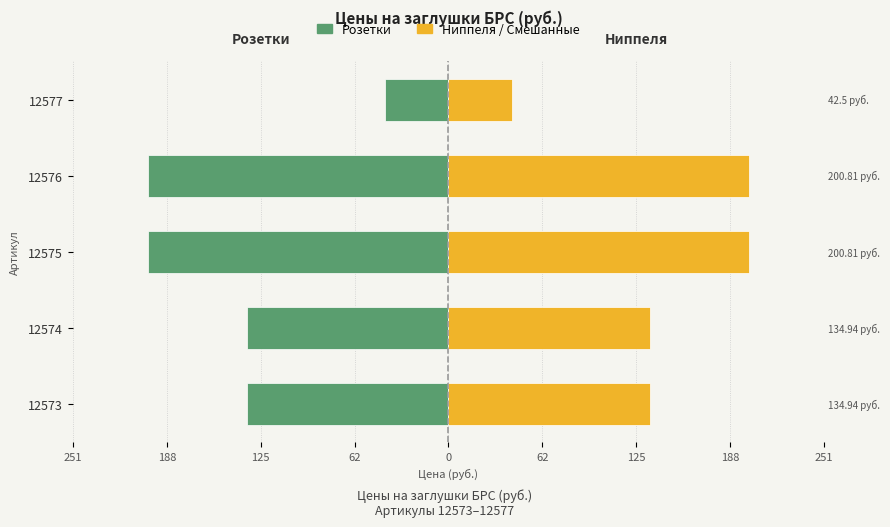

Reading right to left, list all the values displayed in this chart.

Розетки: -42.5	-200.8	-200.8	-134.9	-134.9
Ниппеля / Смешанные: 42.5	200.8	200.8	134.9	134.9